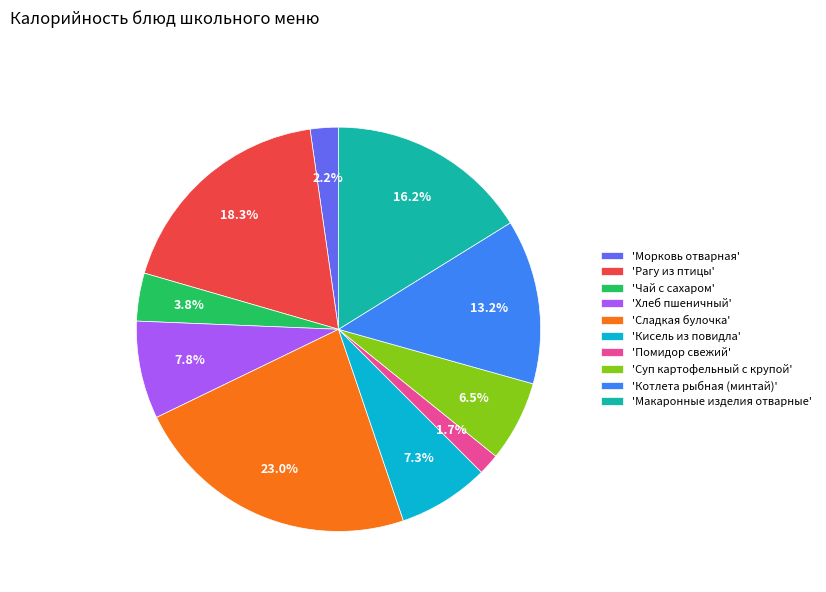

Which has a higher value, 'Помидор свежий' or 'Сладкая булочка'?

'Сладкая булочка'